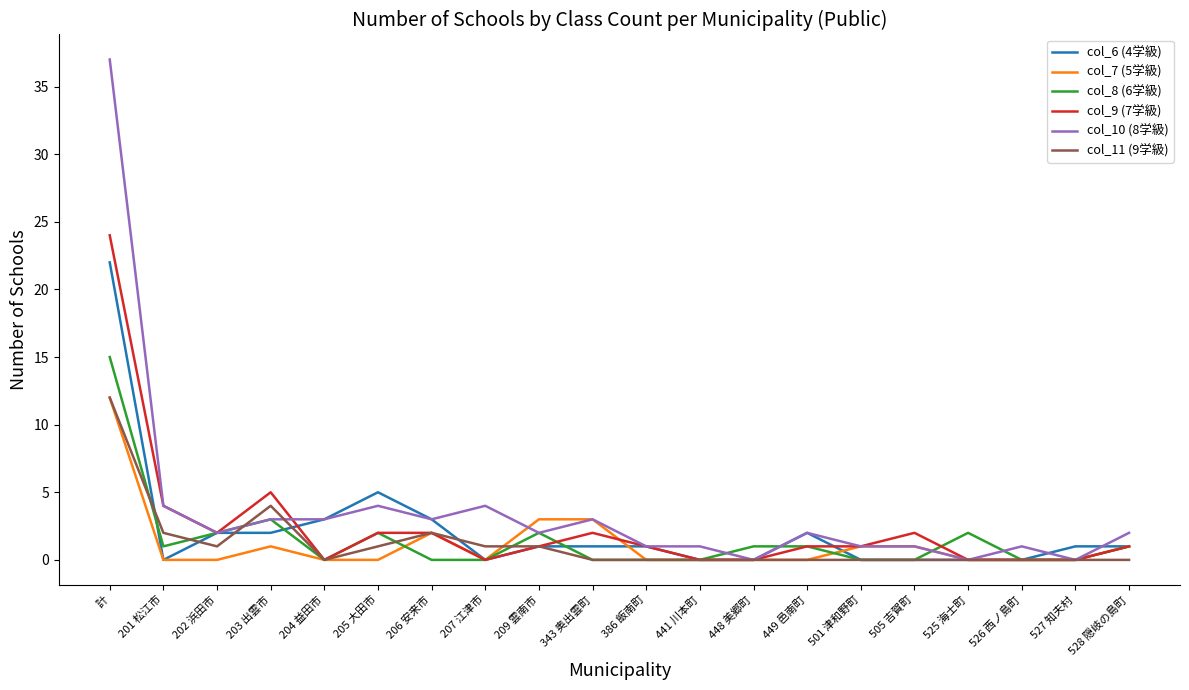

The value of col_9 (7学級) at 525 海士町 is -8. True or false?

False